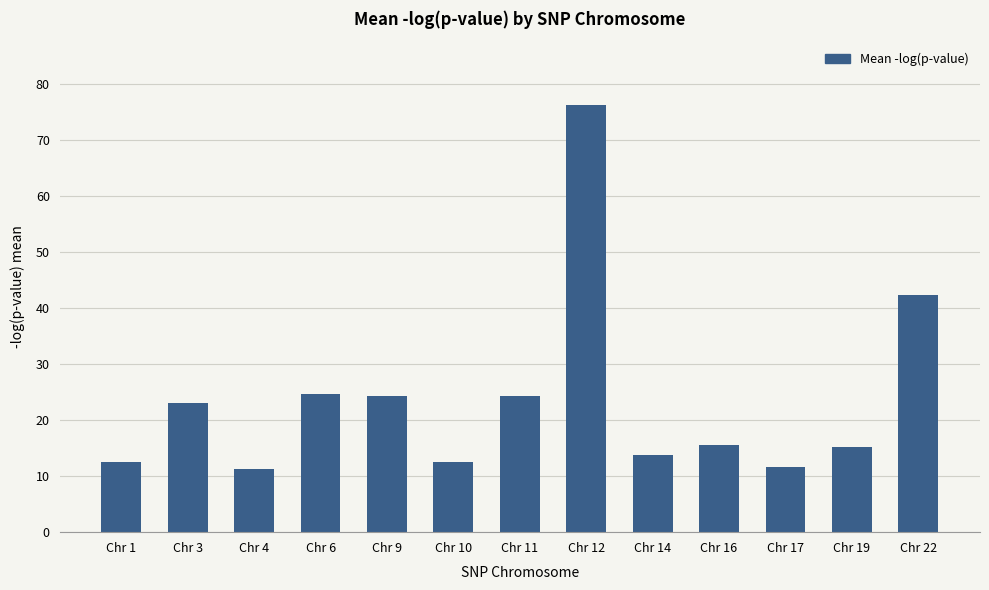

What is the value of the 7th bar from the left?

24.3